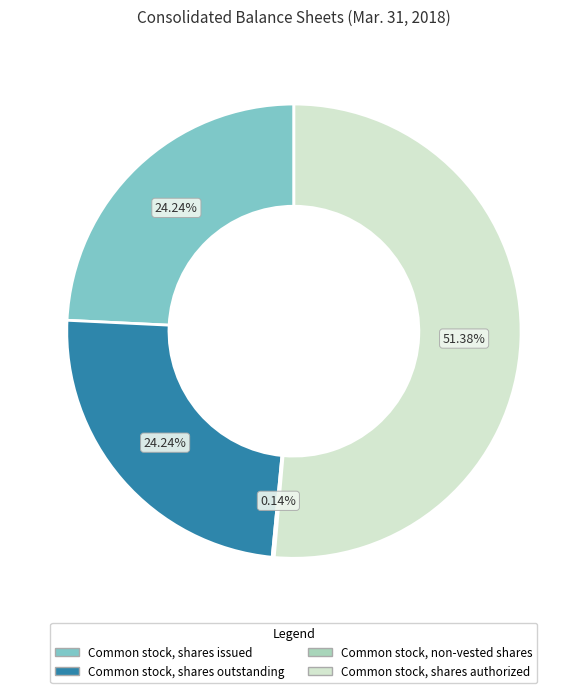

What is the ratio of the value at Common stock, shares authorized to the value at Common stock, shares outstanding?

2.1